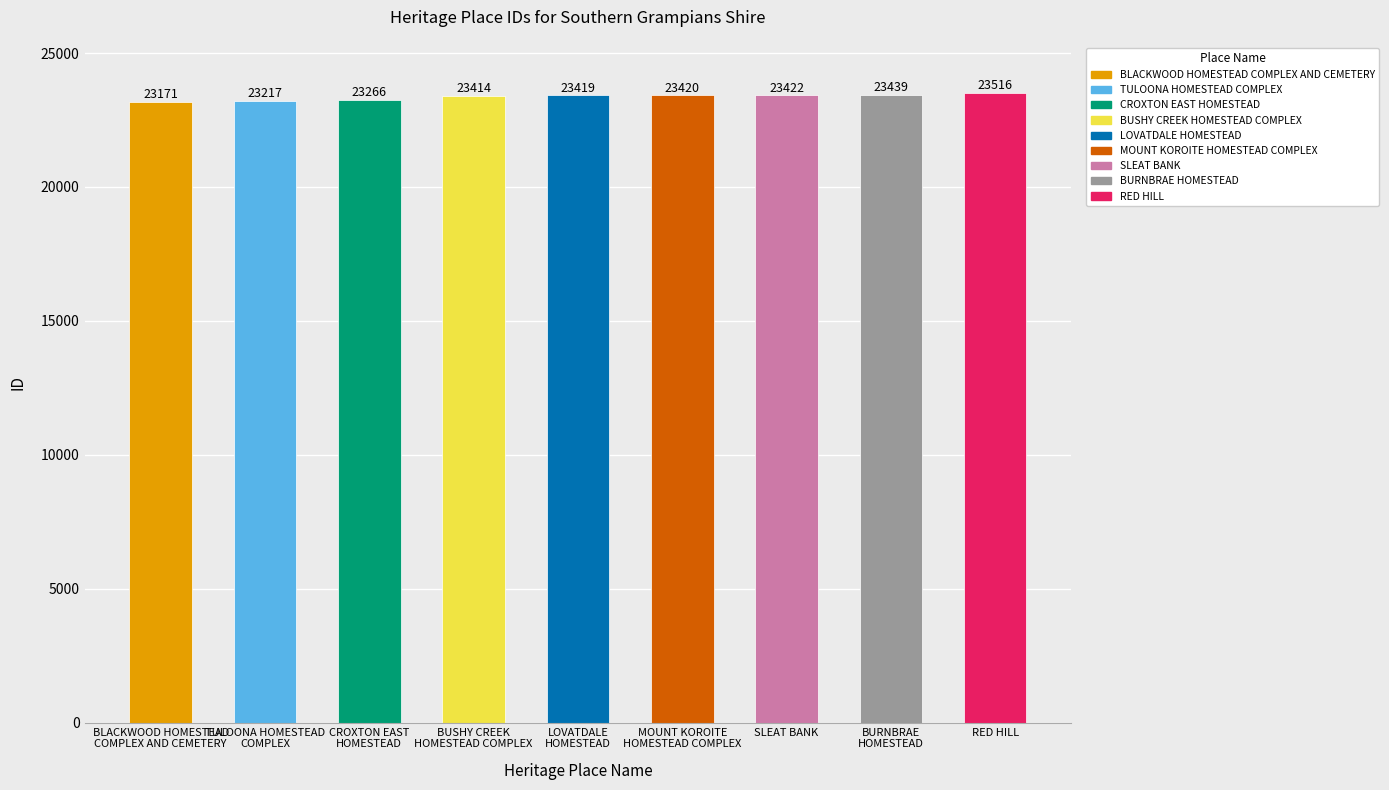

How many data points are less than 23419?

4